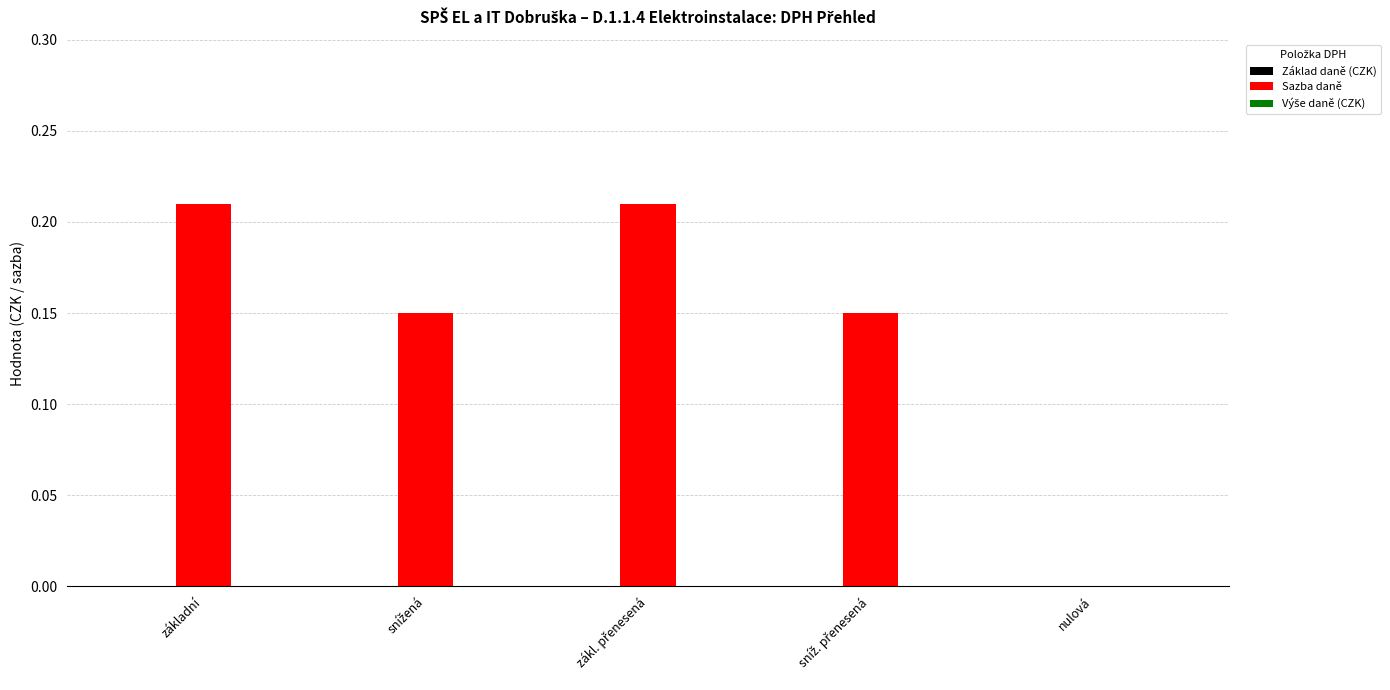

Which has a higher value, základní or nulová?

základní